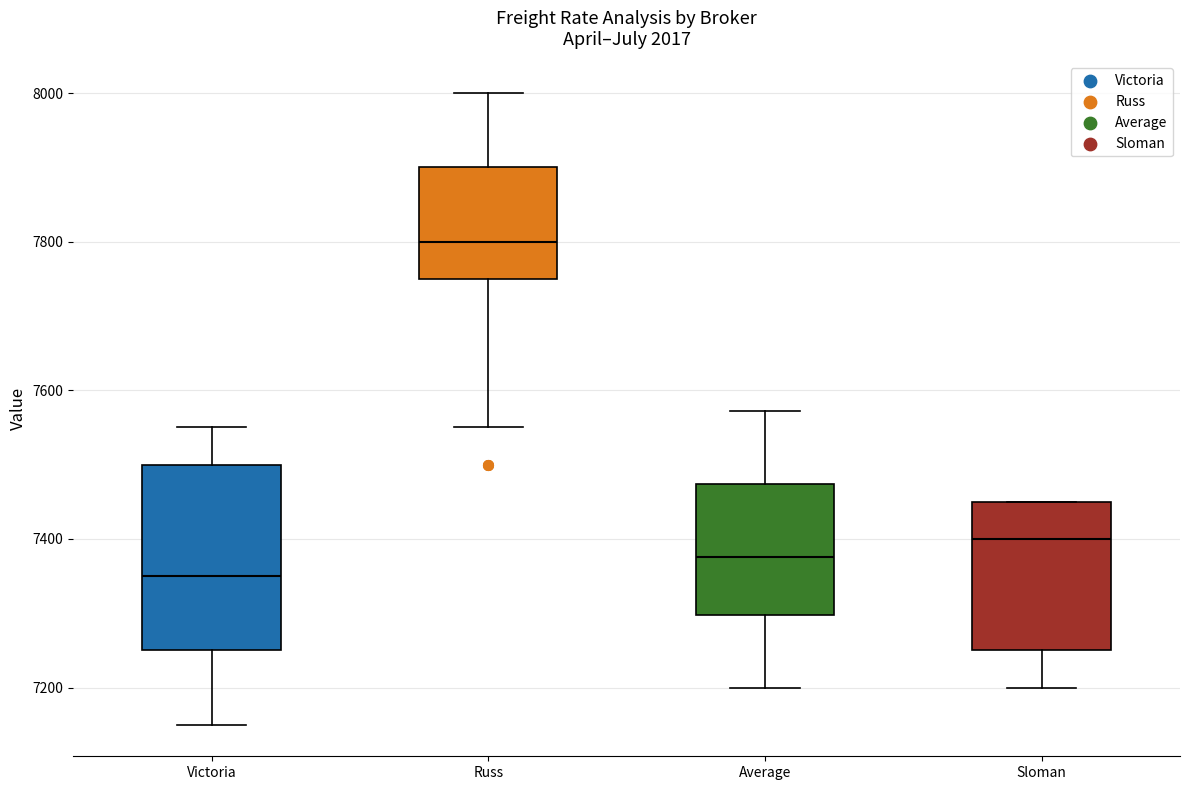

Which box is the tallest, from its lower edge to its upper edge?

Victoria